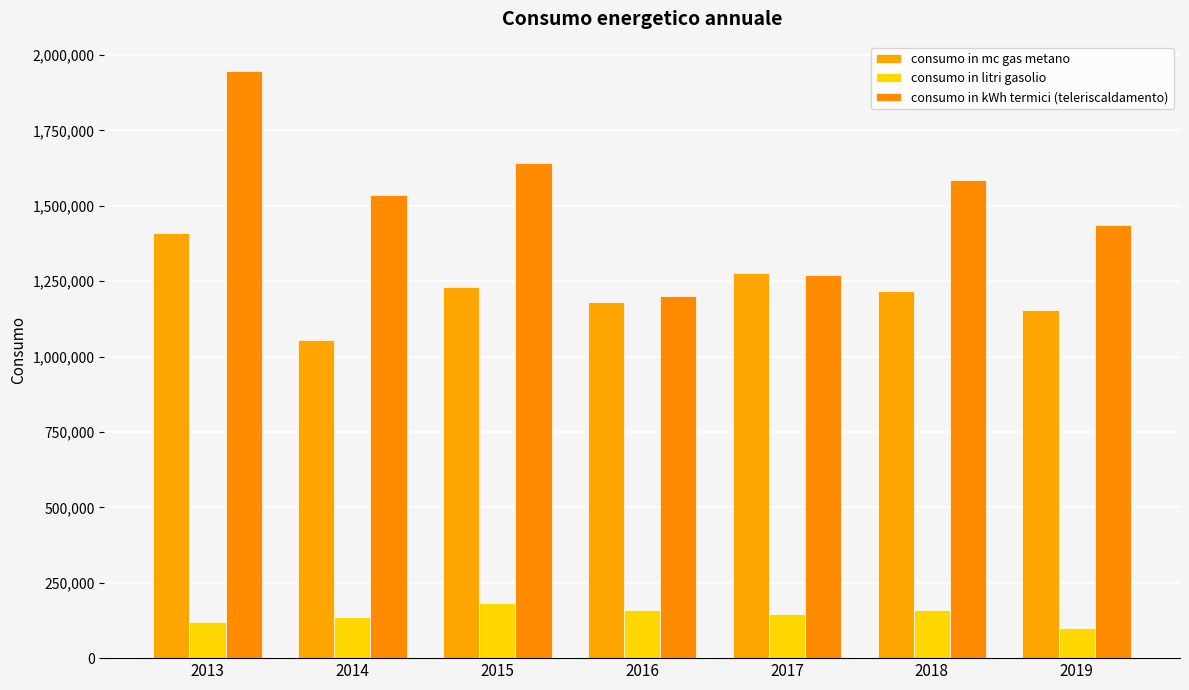

What is the maximum value shown in the chart?

1947237